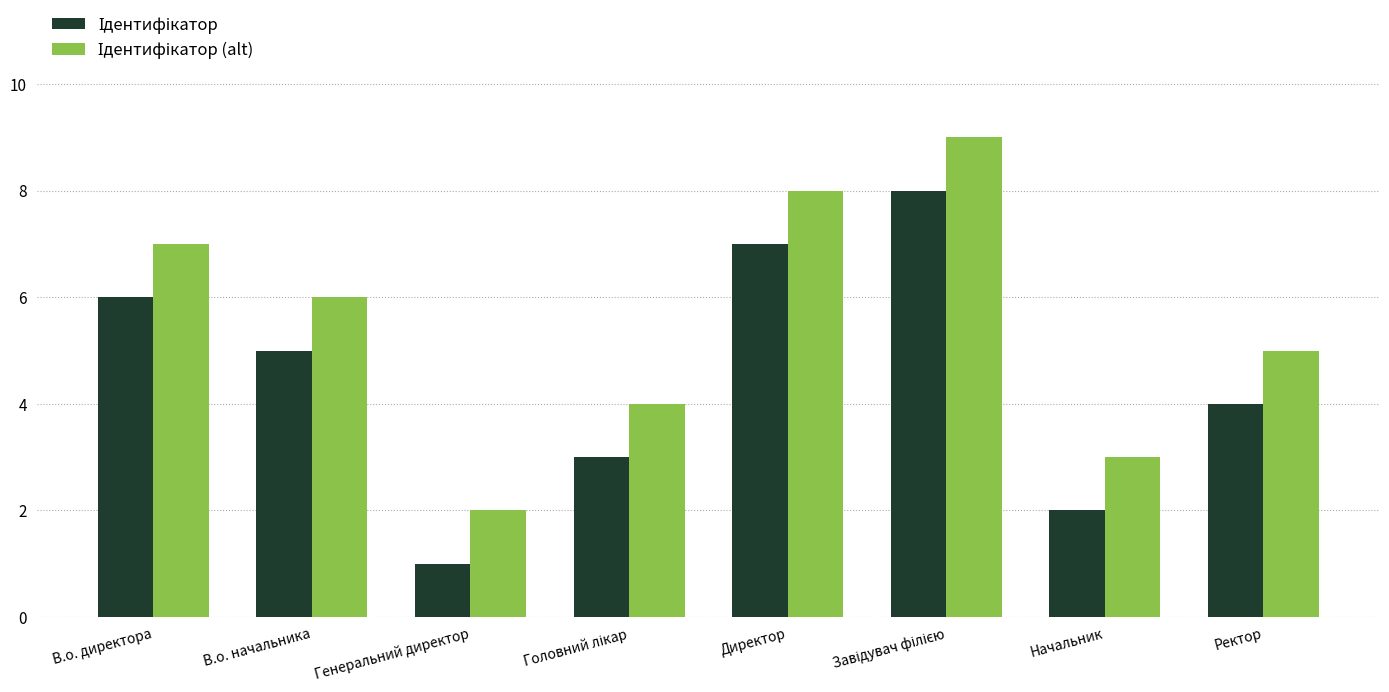

What is the total value across all series at Директор?

15